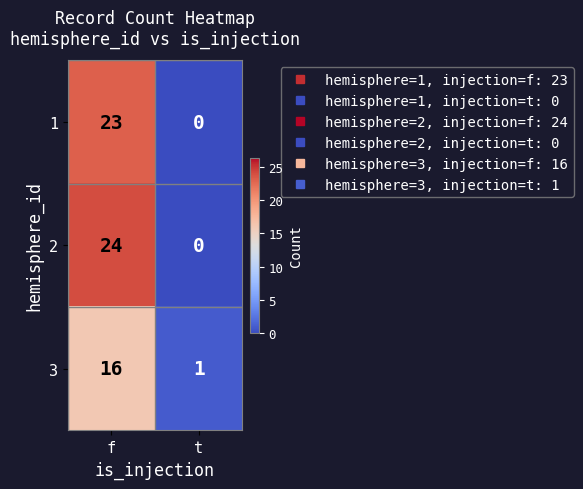

Rank the series at f from highest to lowest value.

2, 1, 3